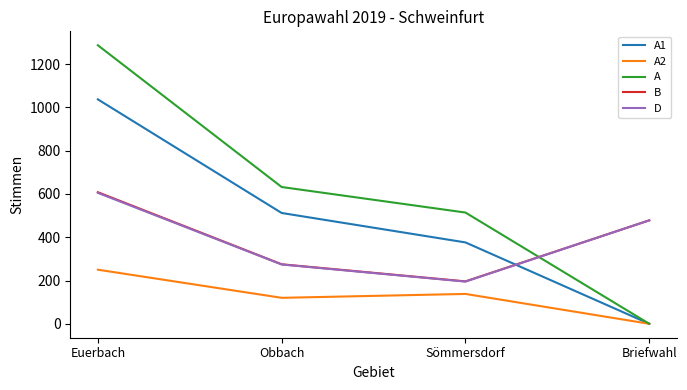

Read the D value at Briefwahl.

478